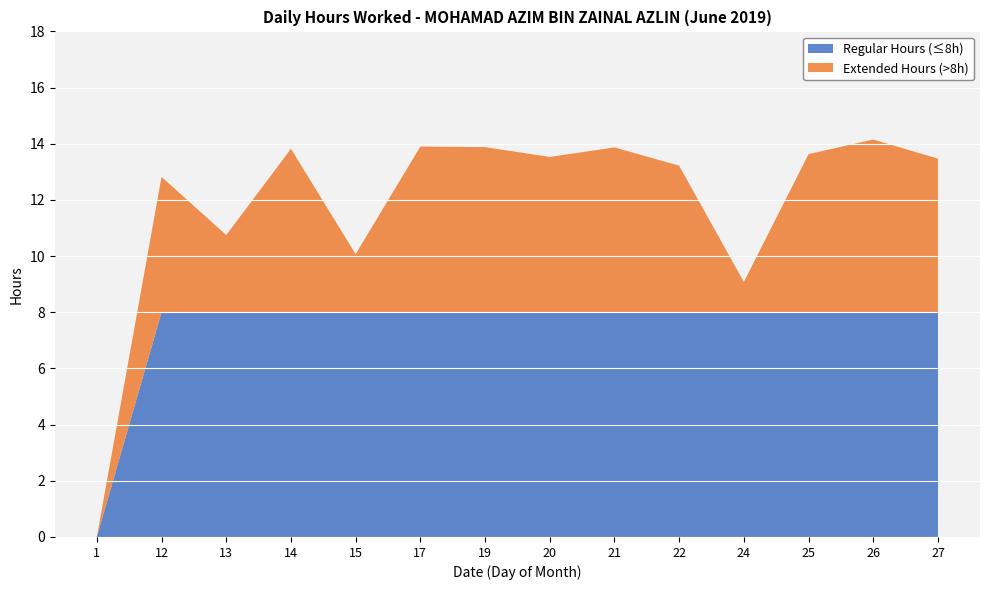

Reading right to left, list all the values displayed in this chart.

27=13.5	26=14.2	25=13.6	24=9.1	22=13.2	21=13.9	20=13.5	19=13.9	17=13.9	15=10.1	14=13.8	13=10.8	12=12.8	1=0.0